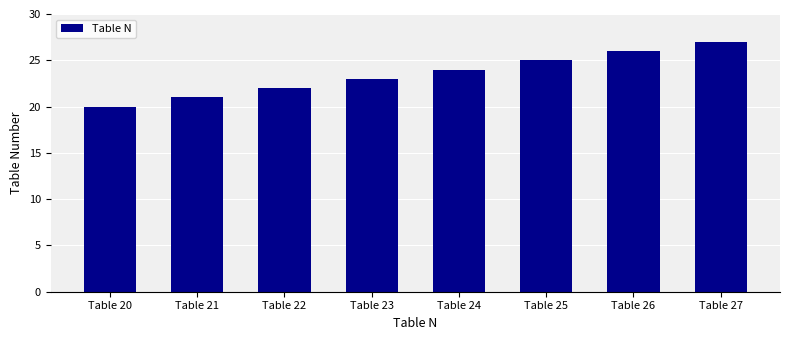

True or false: the data shows 24 at Table 24.

True